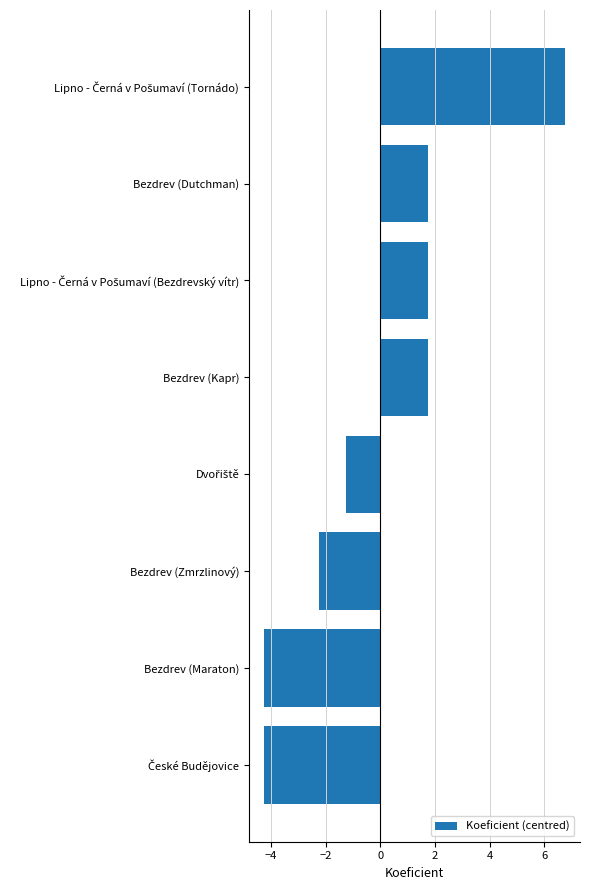

What is the smallest value displayed?

-4.2